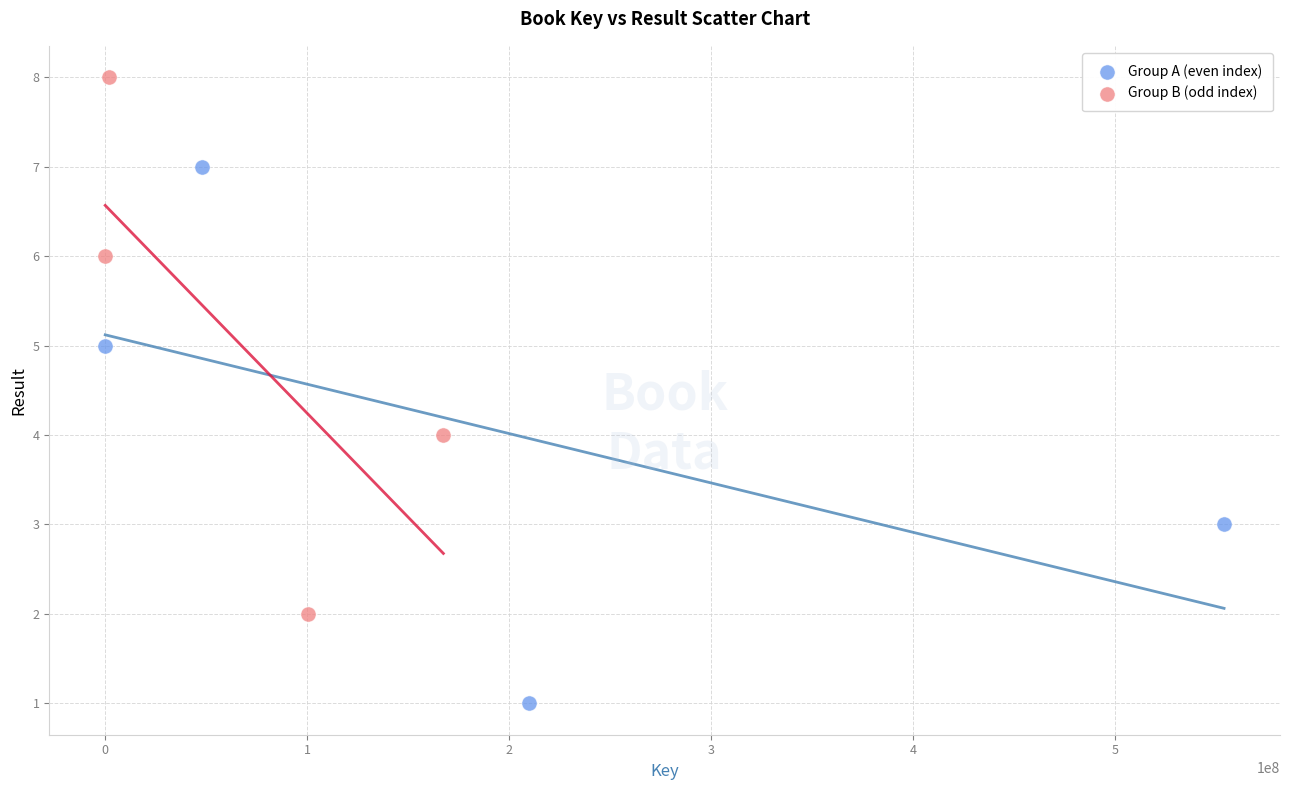

Which series contains the lowest Y value?

Group A (even index)